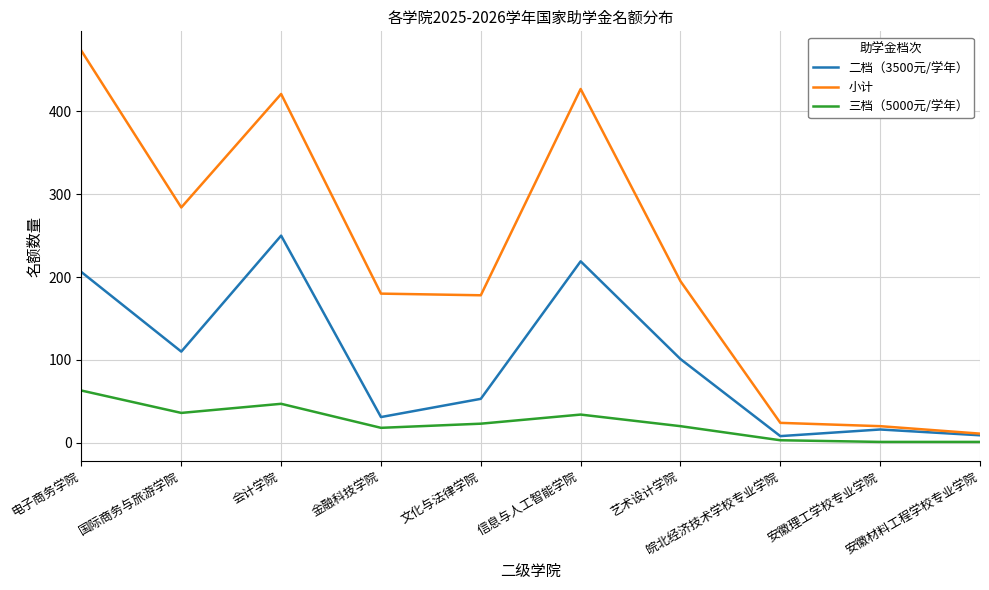

What is the average value of the 二档（3500元/学年） series?

100